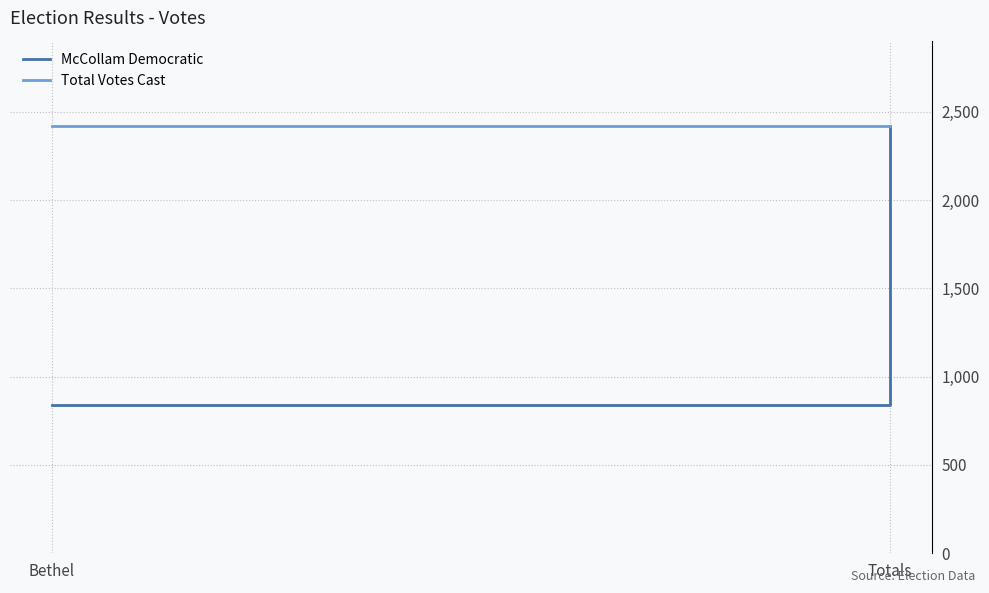

What is the value of the Total Votes Cast point at the 2nd from the left?

2419